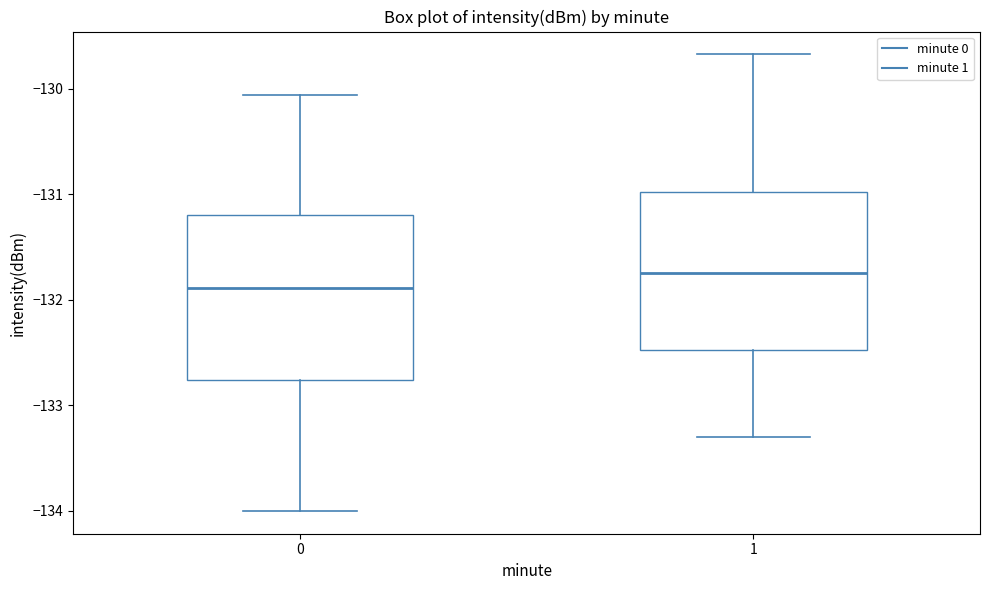

Reading left to right, transcribe this box plot: for each box, give where its median line is, the range the box spans, and where its two whiskers end, as read against the y-axis. The values are not printed on the chart, so give them approximately, as read against the axis.

0: median -131.9, box -132.8 to -131.2, whiskers -134.0 to -130.1
1: median -131.7, box -132.5 to -131.0, whiskers -133.3 to -129.7